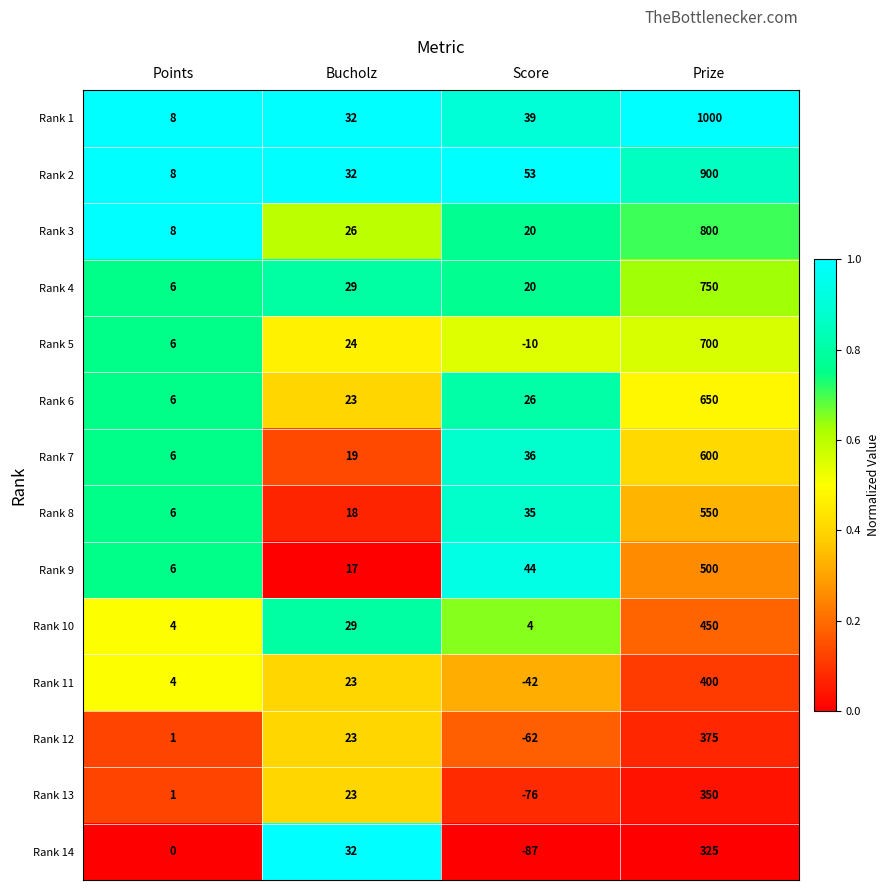

What is the difference between the maximum and minimum values in the Rank 6 series?

644